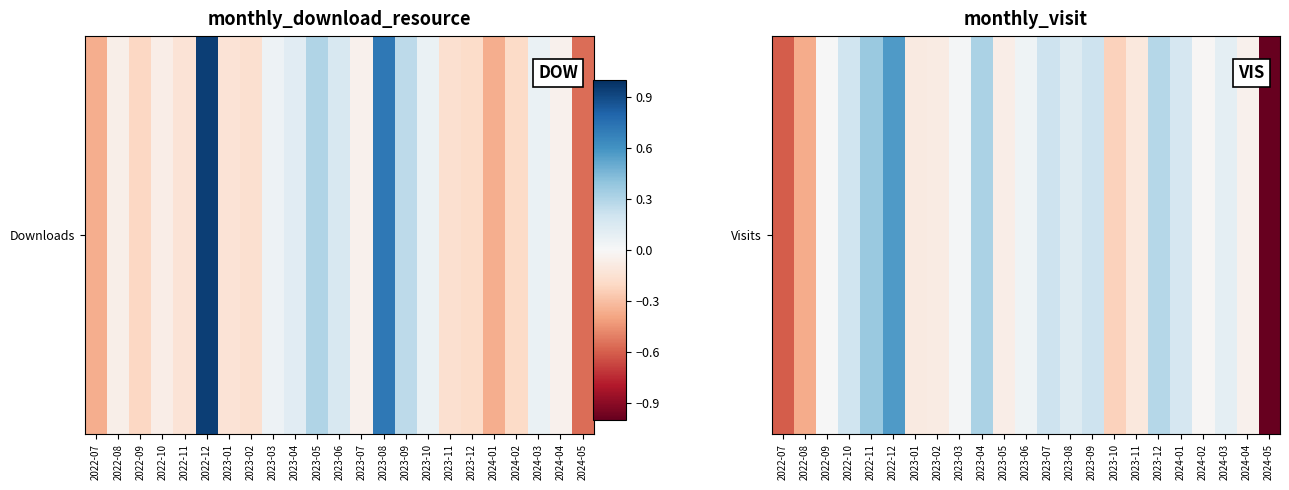

Rank the categories by value from highest to lowest.

2022-12, 2022-11, 2023-04, 2023-12, 2023-07, 2023-09, 2022-10, 2024-01, 2023-08, 2024-03, 2023-06, 2023-03, 2022-09, 2024-02, 2024-04, 2023-05, 2023-02, 2023-01, 2023-11, 2023-10, 2022-08, 2022-07, 2024-05